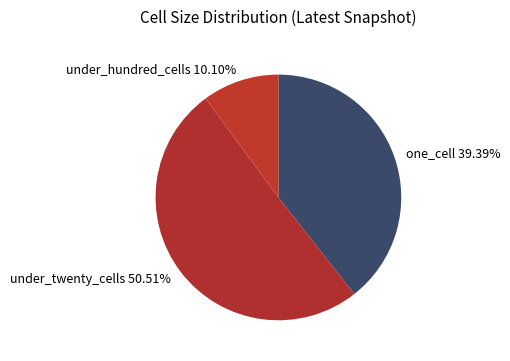

Is it true that one_cell is 34% of the pie?

False